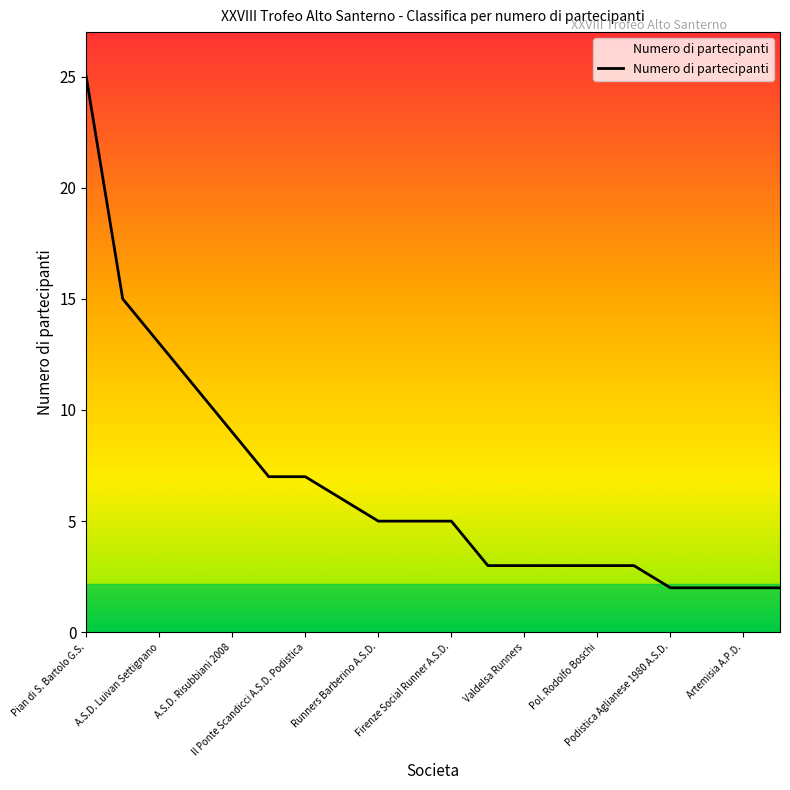

Reading right to left, list all the values displayed in this chart.

2	2	2	2	3	3	3	3	3	5	5	5	6	7	7	9	11	13	15	25